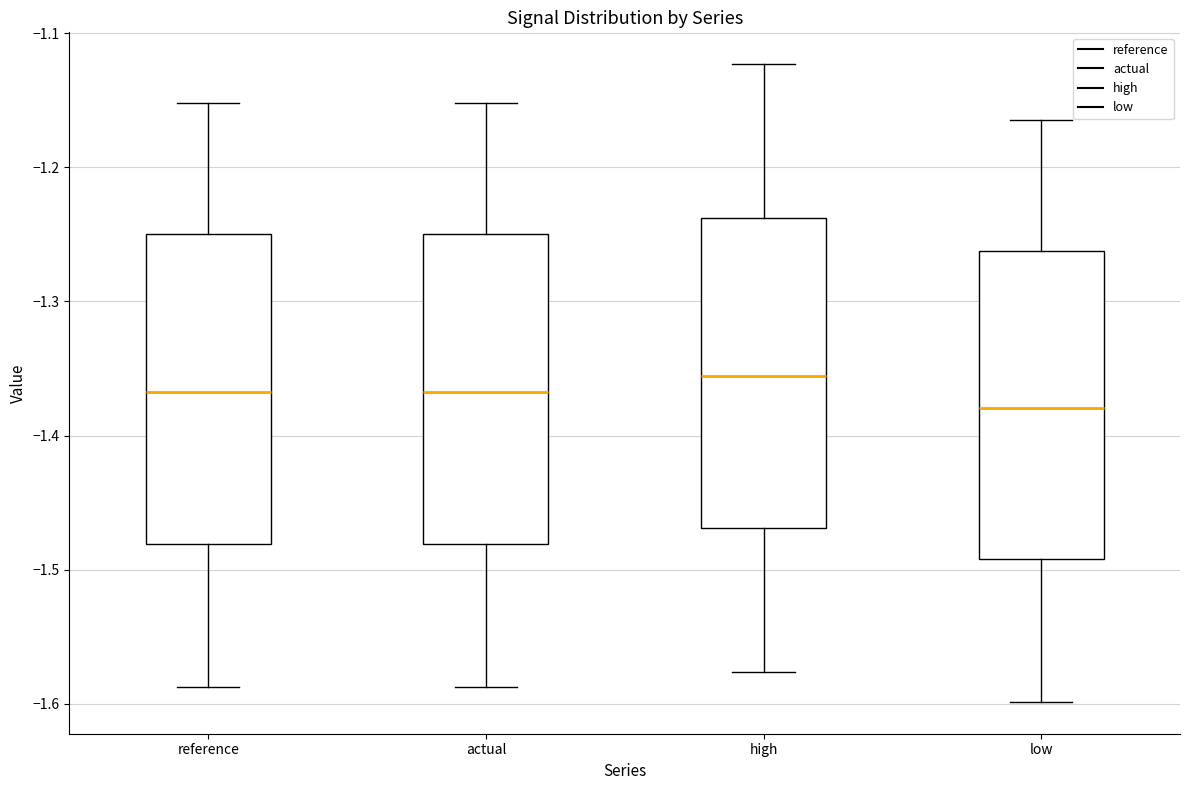

Reading left to right, transcribe this box plot: for each box, give where its median line is, the range the box spans, and where its two whiskers end, as read against the y-axis. The values are not printed on the chart, so give them approximately, as read against the axis.

reference: median -1.37, box -1.48 to -1.25, whiskers -1.59 to -1.15
actual: median -1.37, box -1.48 to -1.25, whiskers -1.59 to -1.15
high: median -1.36, box -1.47 to -1.24, whiskers -1.58 to -1.12
low: median -1.38, box -1.49 to -1.26, whiskers -1.60 to -1.16